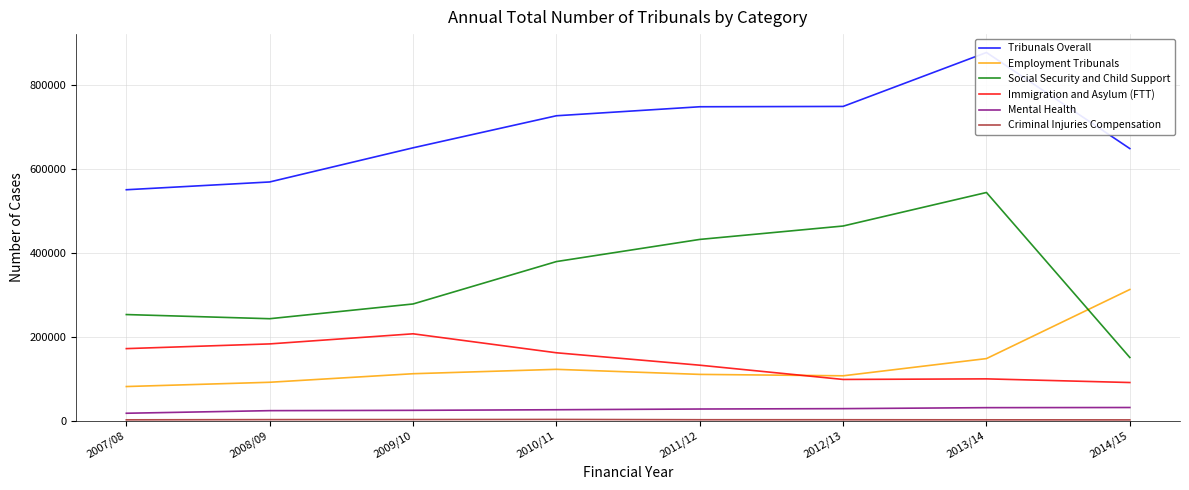

Where is the first local minimum for Immigration and Asylum (FTT)?

2012/13